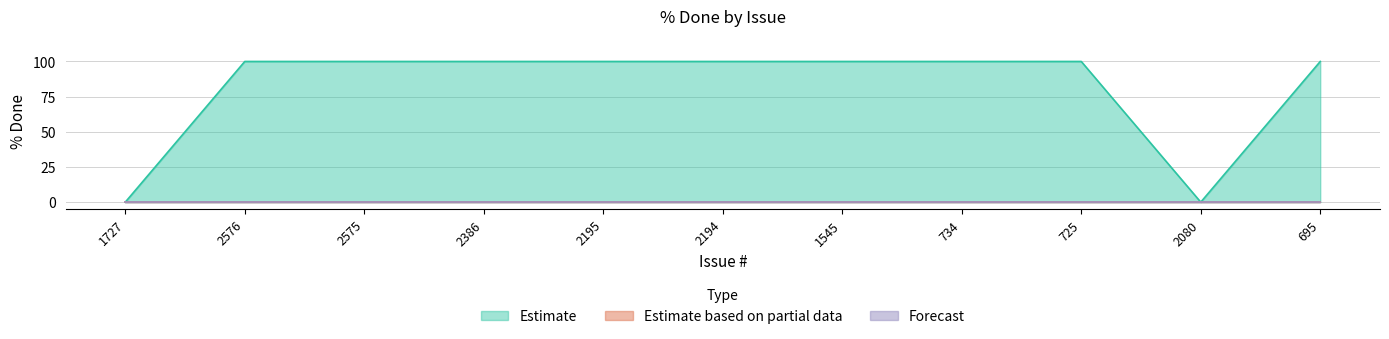

Is the value of Forecast at 2386 greater than the value of Estimate at 2575?

No